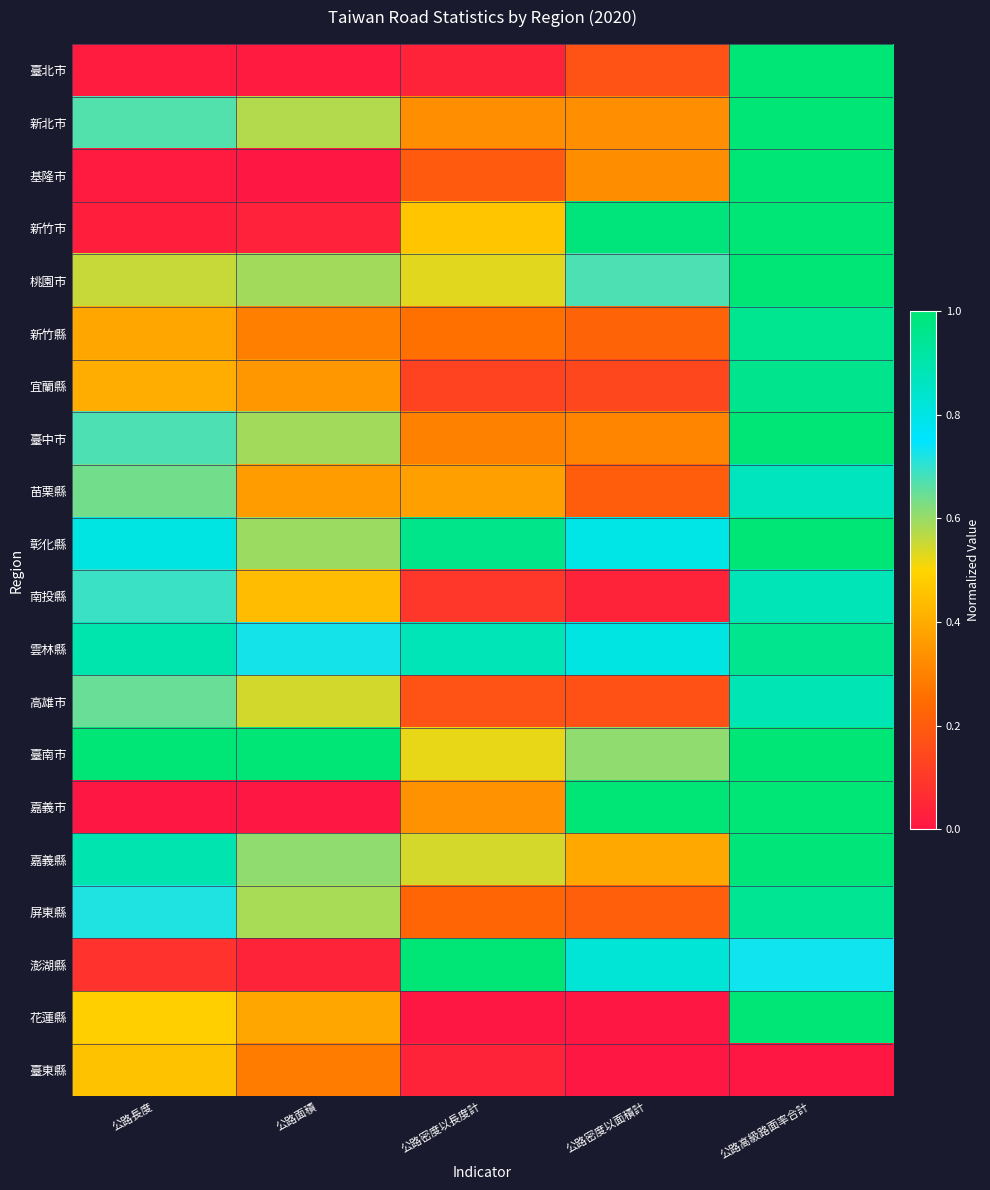

What is the spread (max minus min) of values at 公路面積?

1.0